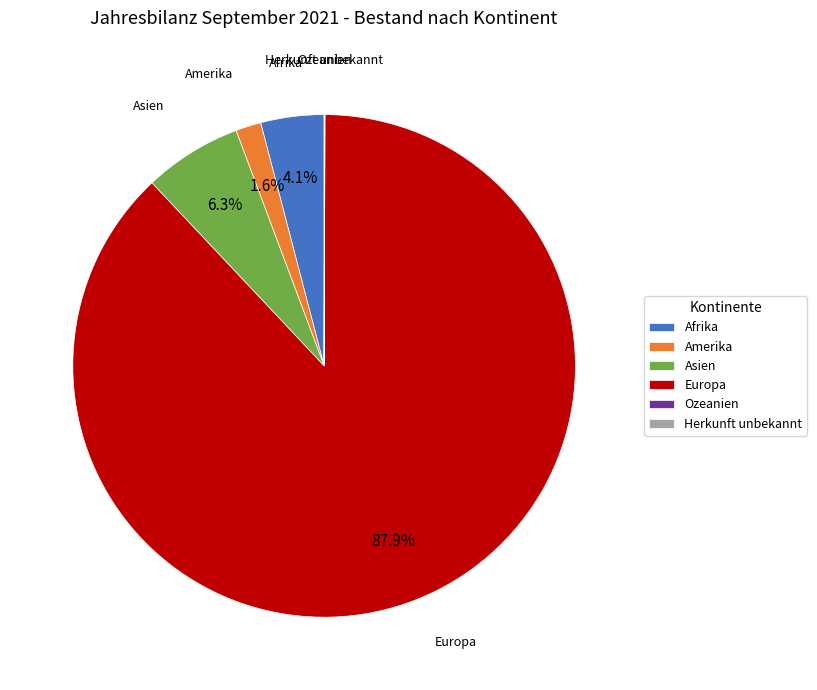

Which category has the biggest portion of the pie?

Europa